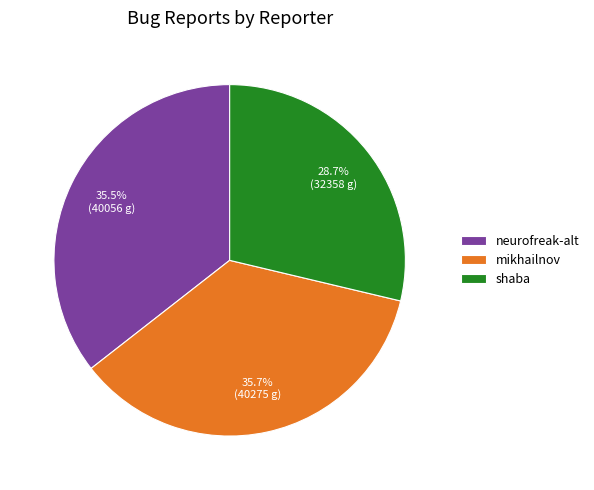

The shaba slice represents 20% of the pie. True or false?

False